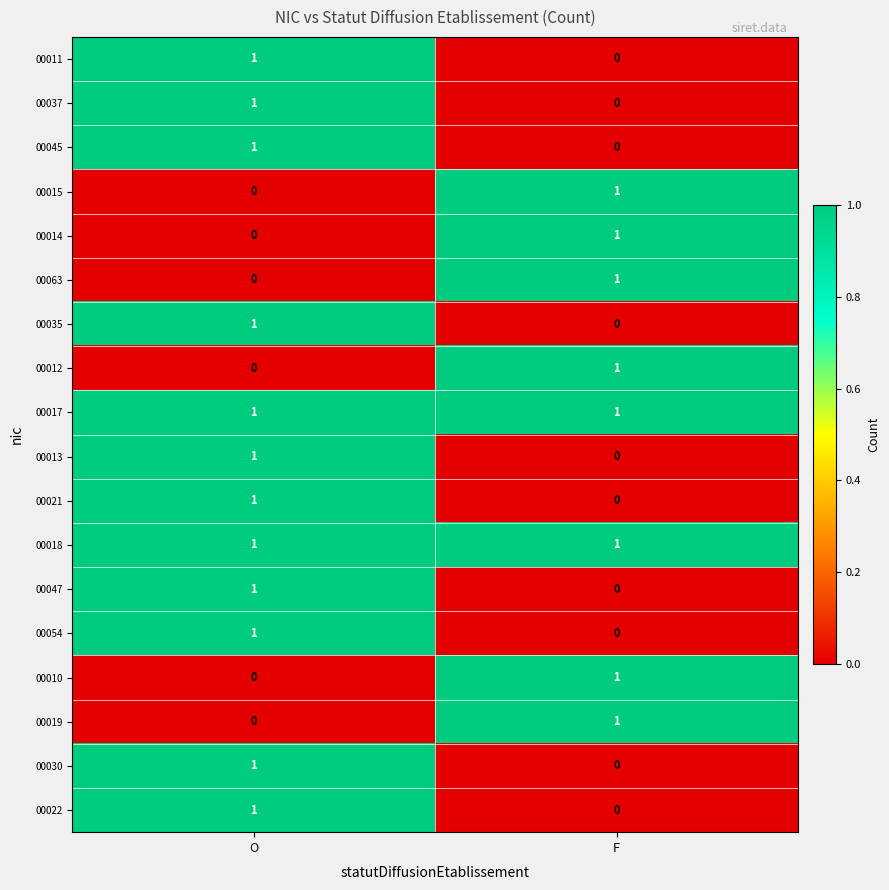

How many data points in 00010 are less than 1?

1